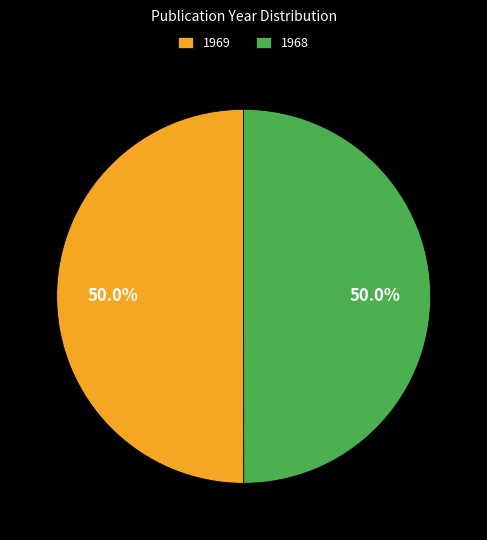

How many segments does this pie chart have?

2